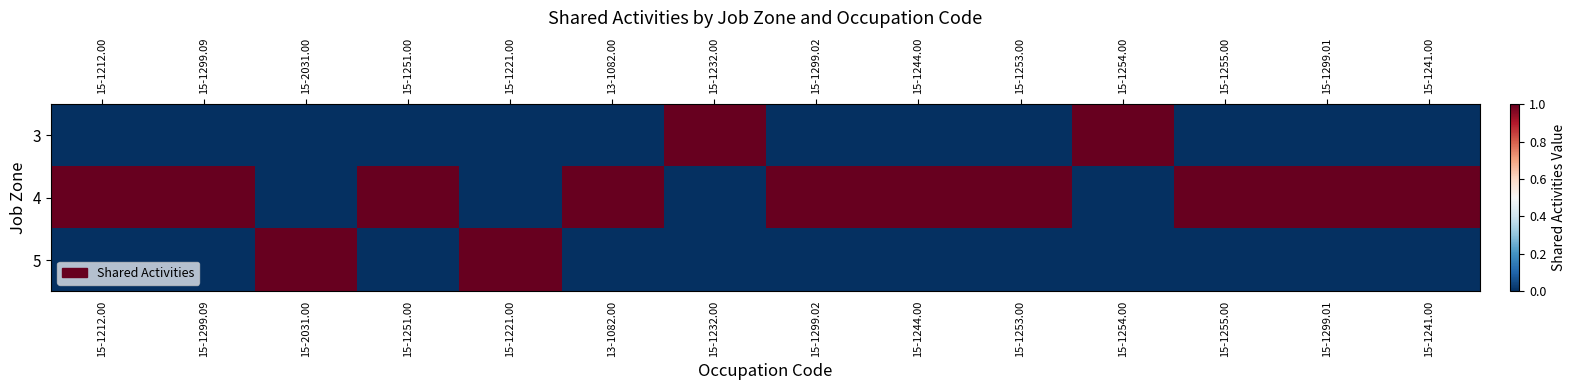

How many categories are shown in the chart?

14